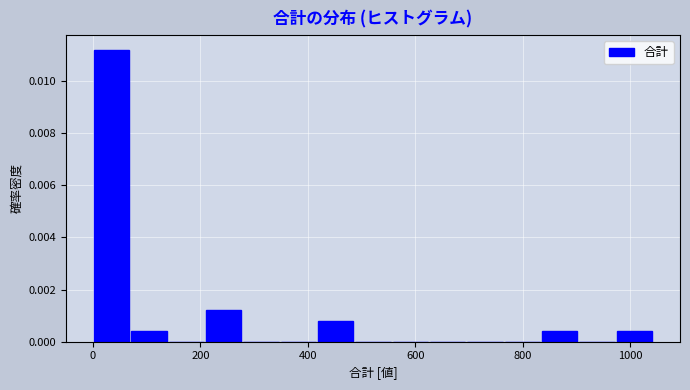

Read against the x-axis, roughly where is the centre of the tallest bar?

40